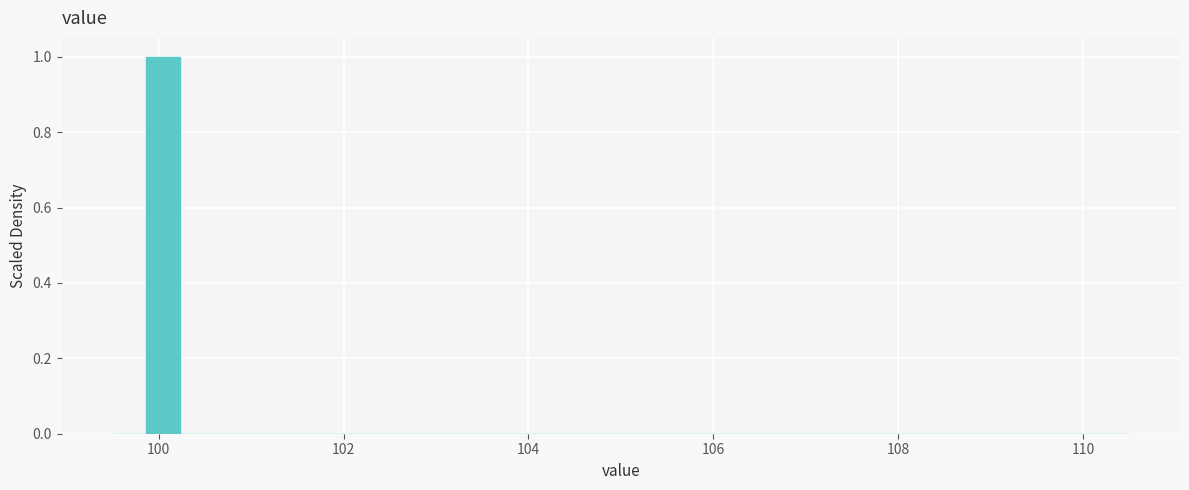

Around what value on the x-axis is the tallest bar? Give the approximate position of its centre, as read against the axis.

100.0